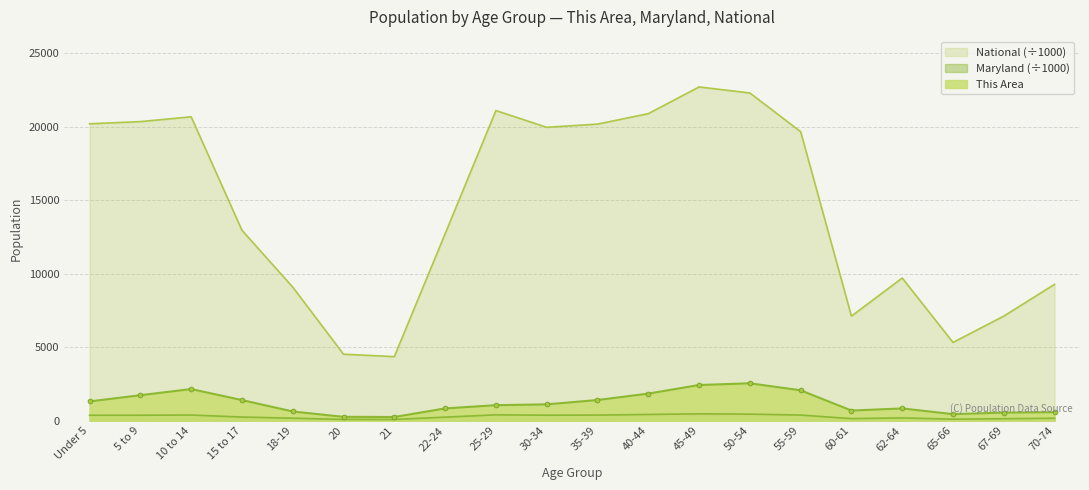

What is the spread (max minus min) of values at 62-64?

9521.3